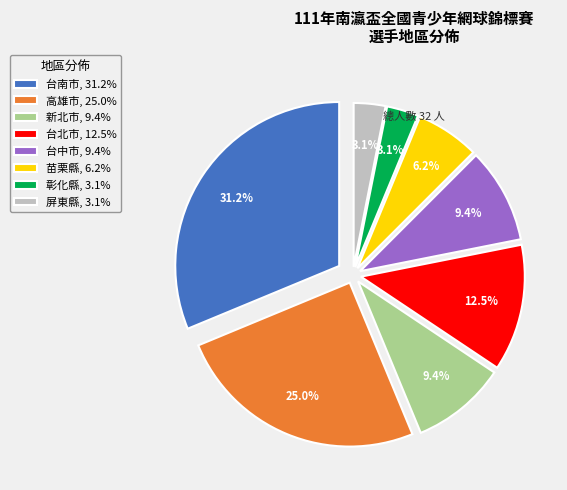

What percentage is the 彰化縣 slice, to the nearest percent?

3%